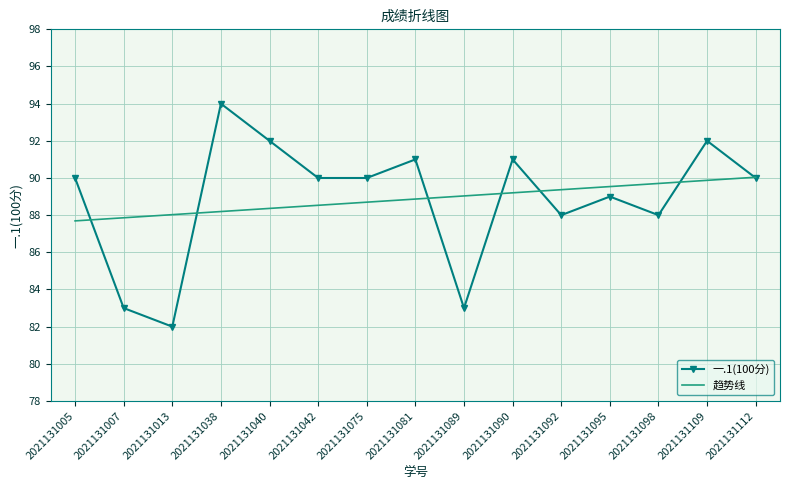

What are all the series names shown in the legend?

一.1(100分), 趋势线